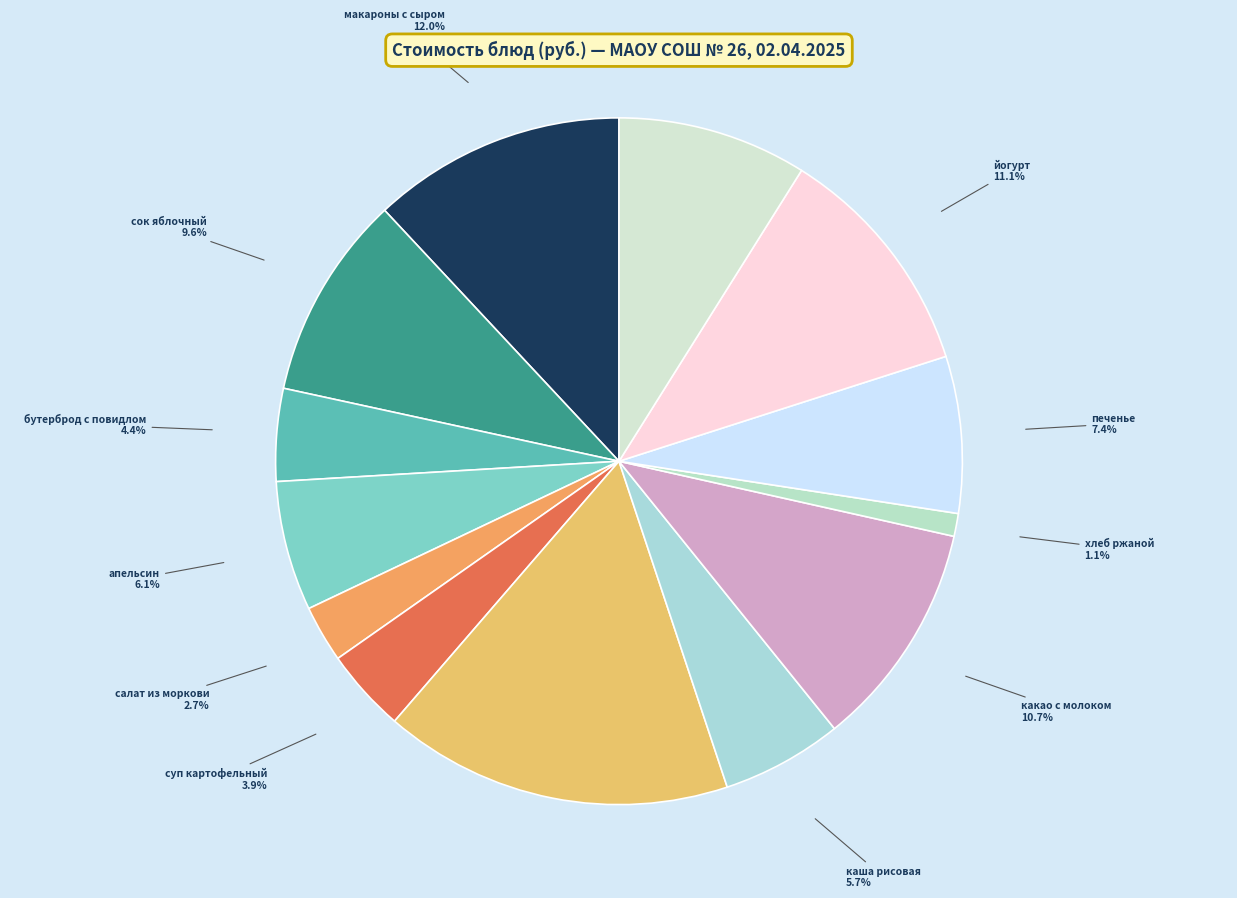

Approximately how many times larger is the value at печенье compared to бутерброд с повидлом?

1.7